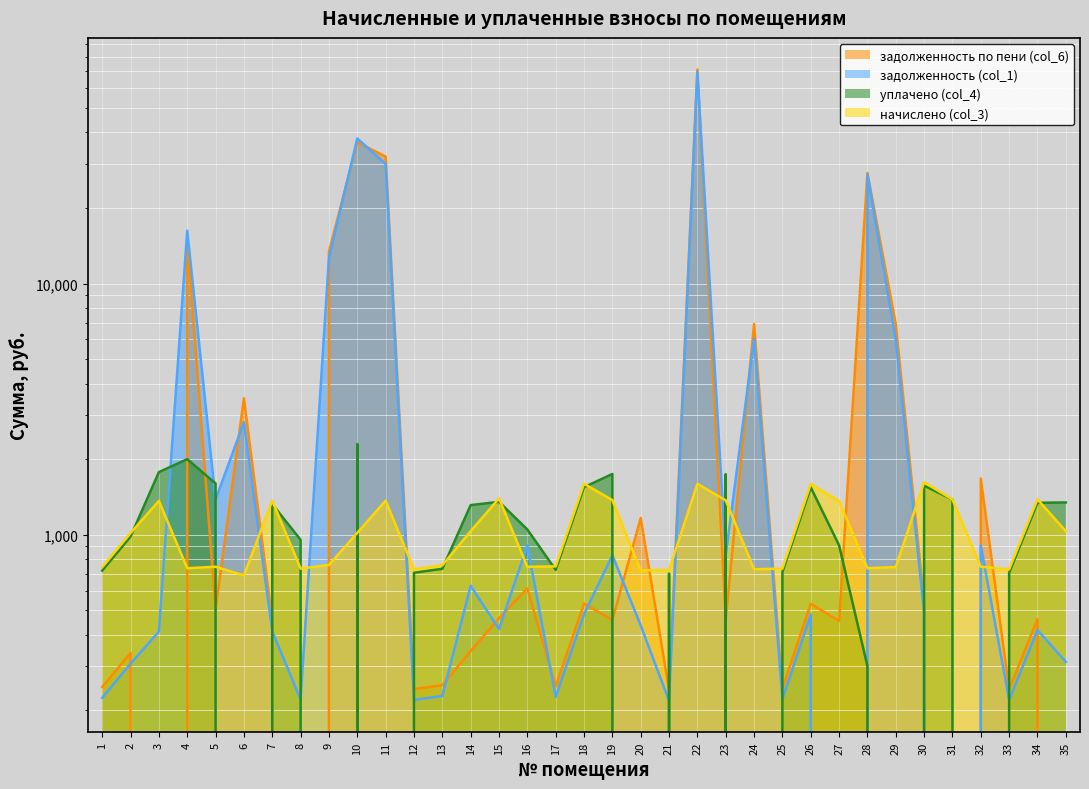

What is the sum of the задолженность (col_1) values at 30 and 18?

971.5